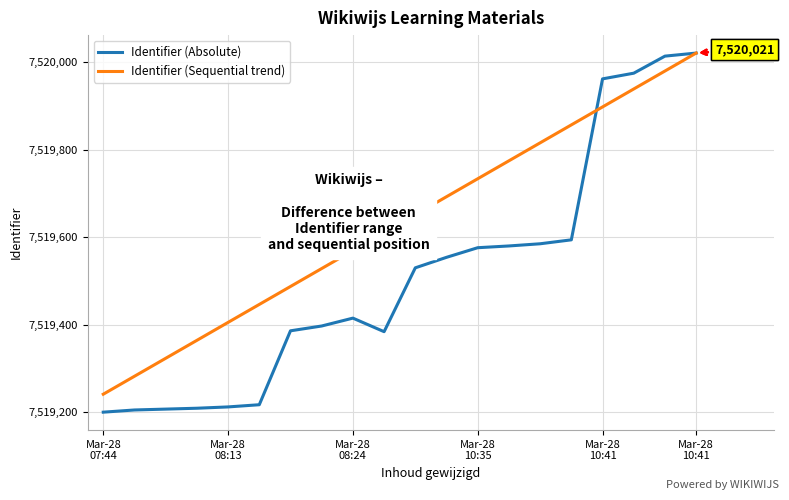

What is the maximum value for Identifier (Sequential trend)?

7520021.0